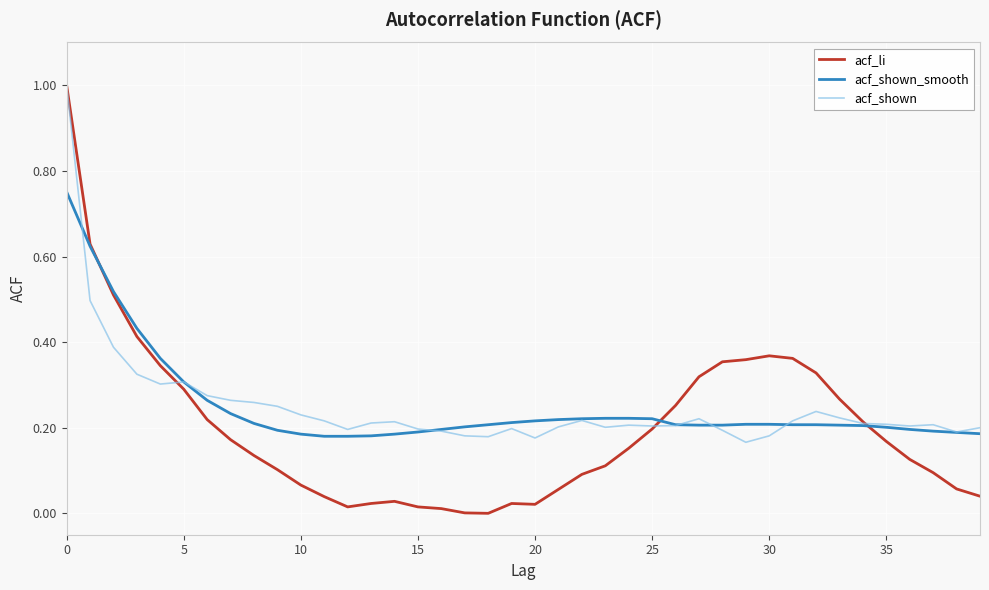

What is the greatest value displayed?

1.0